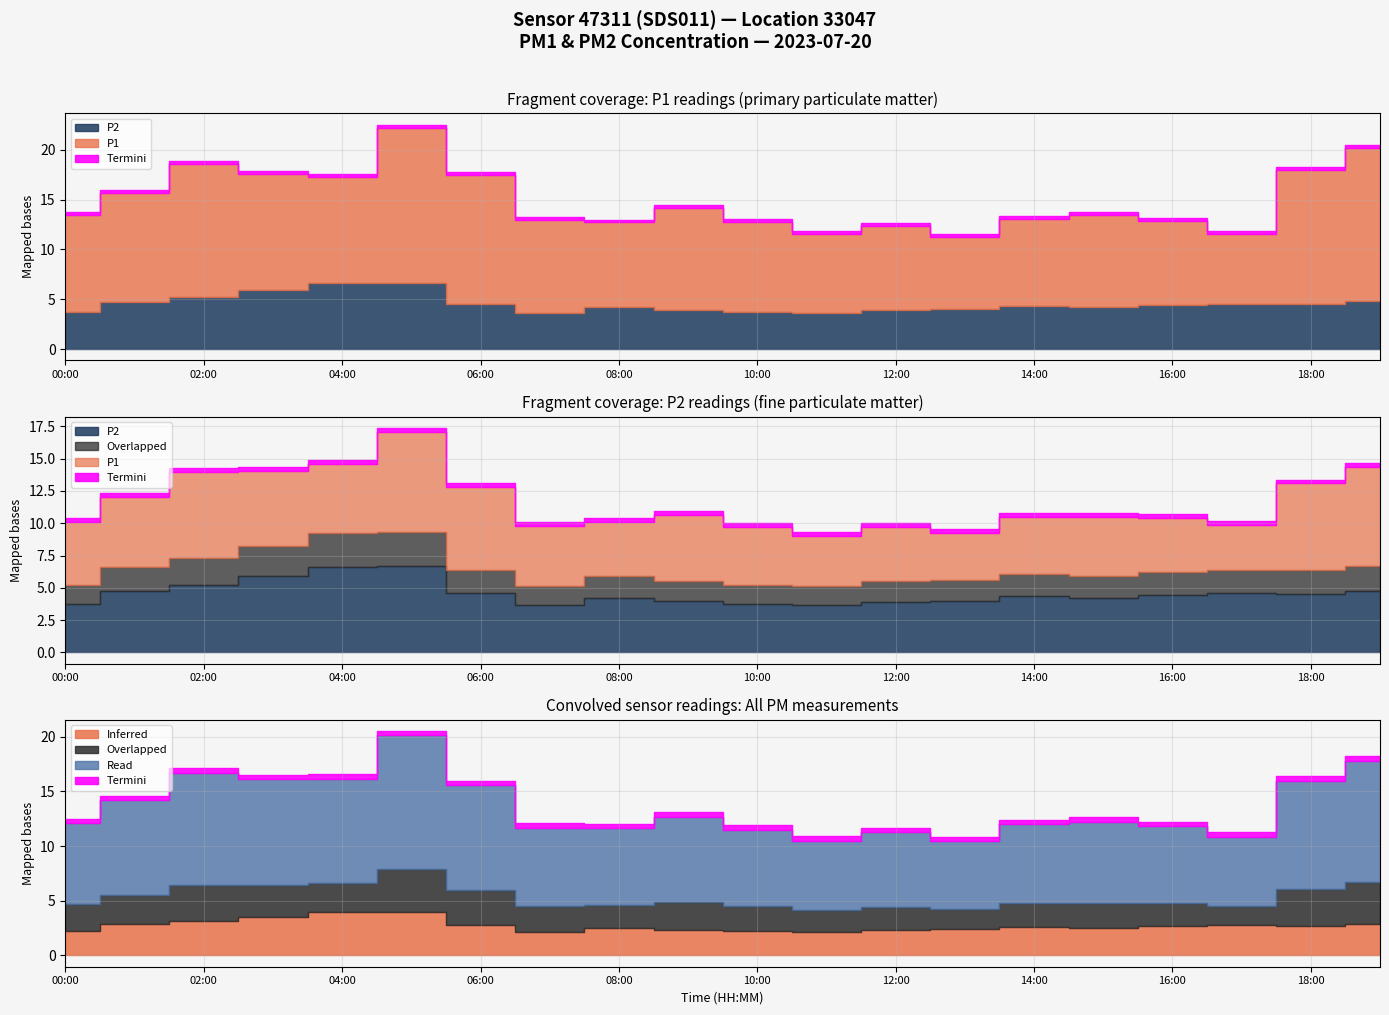

What is the total value across all series at 08:00?

12.7